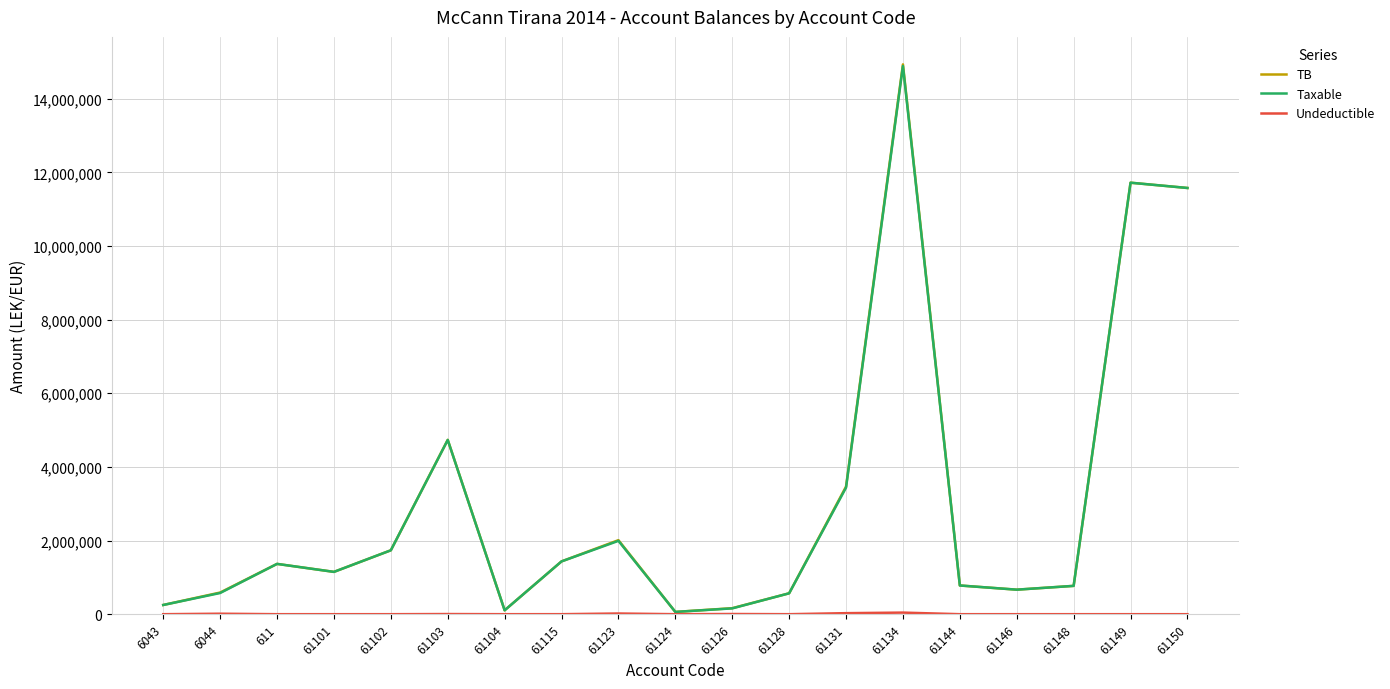

What is the maximum value shown in the chart?

14931158.8